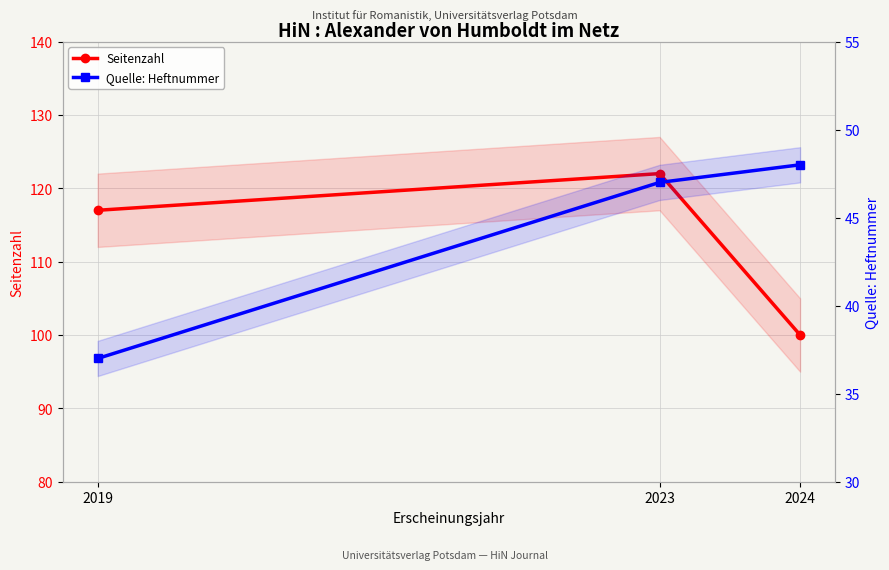

Rank the categories by Seitenzahl value from lowest to highest.

2024, 2019, 2023